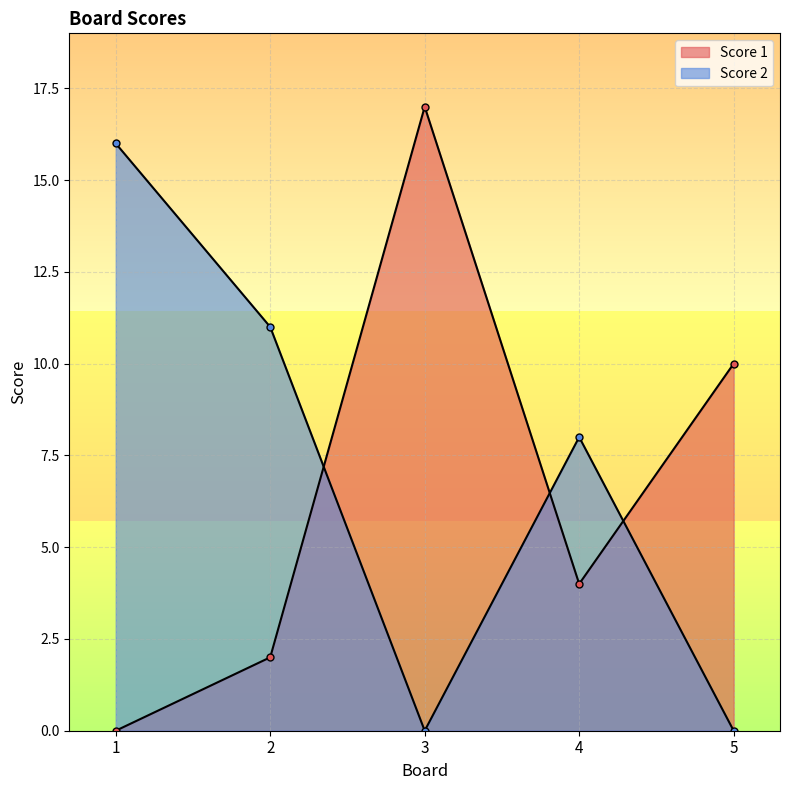

How many data points does each series have?

5